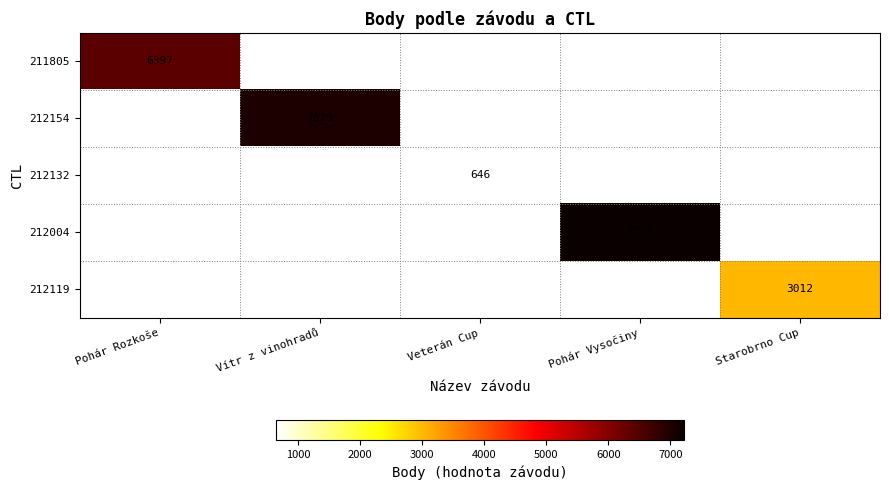

At how many categories does at least one series exceed 5808?

3